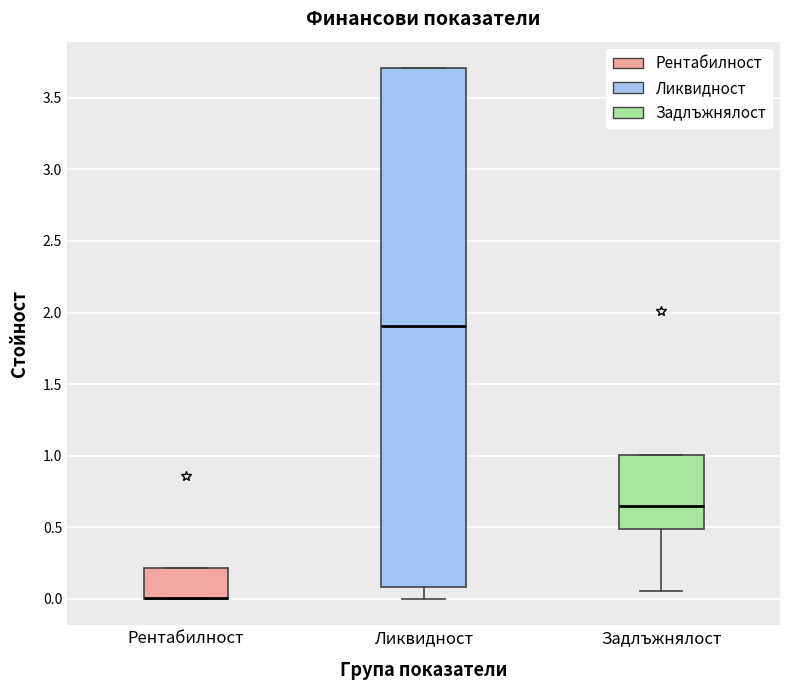

Reading left to right, transcribe this box plot: for each box, give where its median line is, the range the box spans, and where its two whiskers end, as read against the y-axis. The values are not printed on the chart, so give them approximately, as read against the axis.

Рентабилност: median 0.00 (drawn on the box's lower edge), box 0.00 to 0.20, whiskers 0.00 to 0.20
Ликвидност: median 1.90, box 0.10 to 3.70, whiskers 0.00 to 3.70
Задлъжнялост: median 0.65, box 0.50 to 1.00, whiskers 0.05 to 1.00